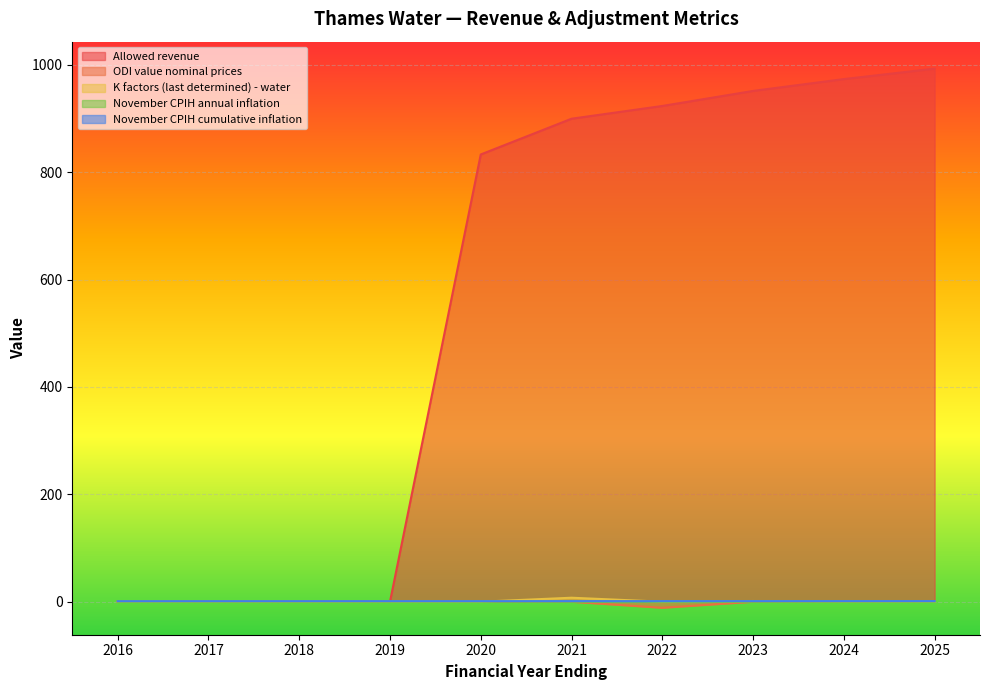

True or false: November CPIH cumulative inflation has more than 0 interior local peaks.

False